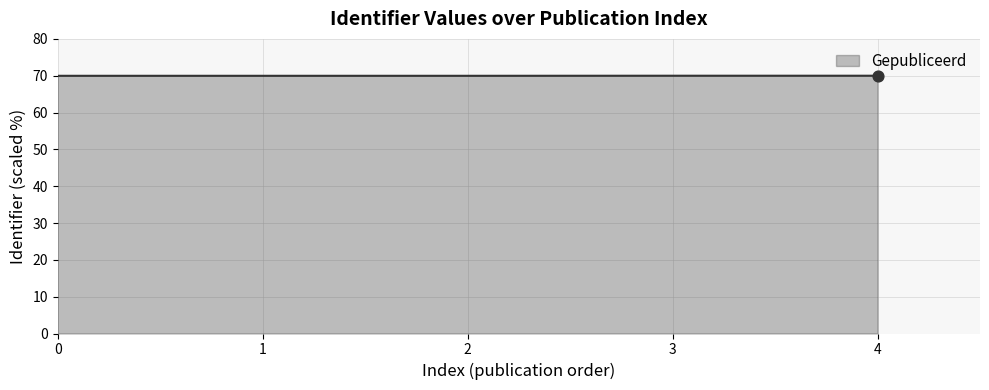

Approximately how many times larger is the value at 3 compared to 2?

1.0